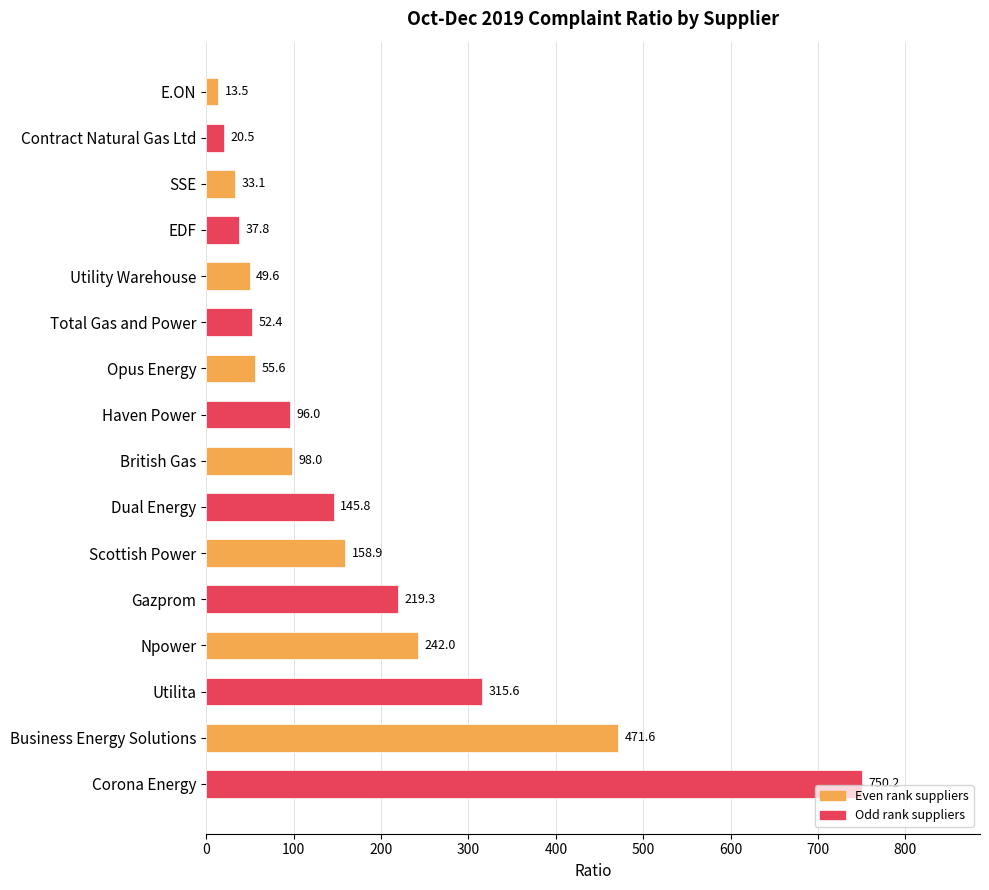

What is the ratio of the value at Business Energy Solutions to the value at Scottish Power?

3.0